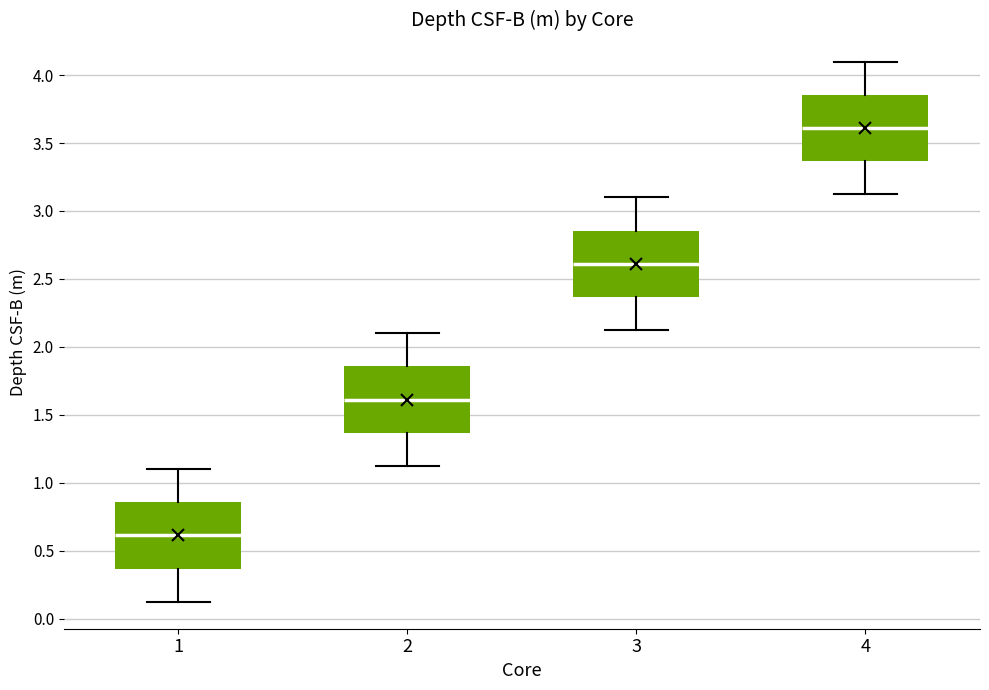

Reading left to right, transcribe this box plot: for each box, give where its median line is, the range the box spans, and where its two whiskers end, as read against the y-axis. The values are not printed on the chart, so give them approximately, as read against the axis.

1: median 0.60, box 0.35 to 0.85, whiskers 0.15 to 1.10
2: median 1.60, box 1.35 to 1.85, whiskers 1.15 to 2.10
3: median 2.60, box 2.35 to 2.85, whiskers 2.15 to 3.10
4: median 3.60, box 3.35 to 3.85, whiskers 3.15 to 4.10